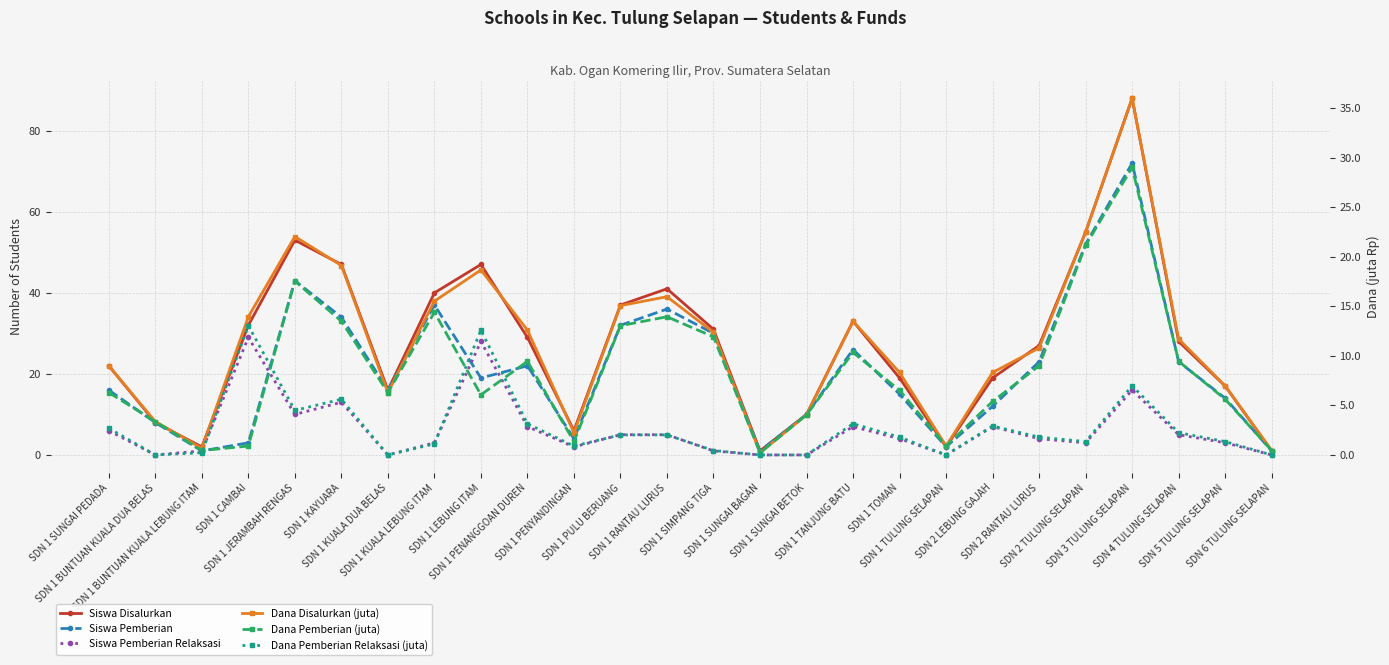

How many intersections are there between Dana Pemberian (juta) and Dana Pemberian Relaksasi (juta)?

4